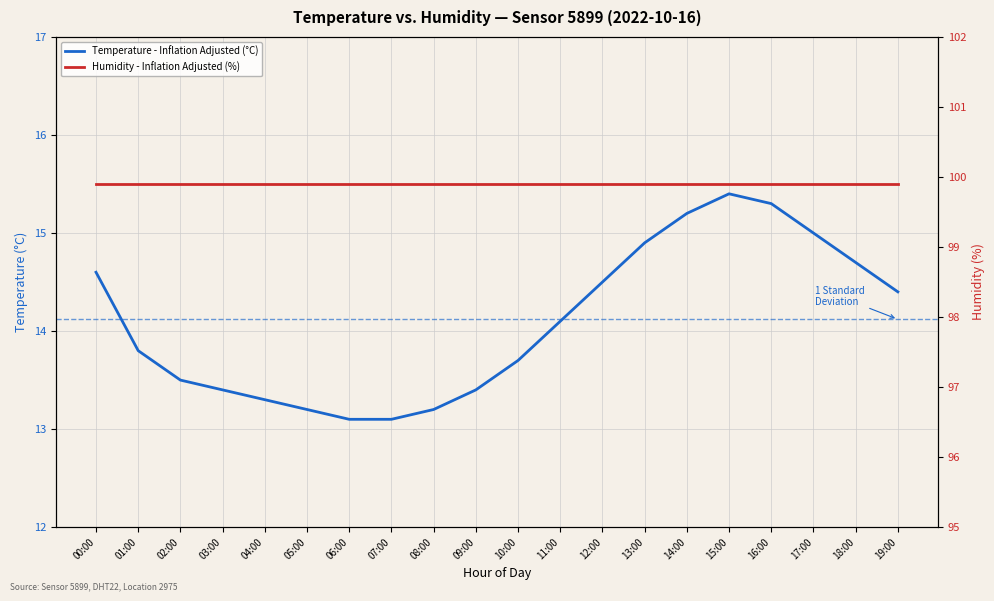

At which label does Humidity - Inflation Adjusted (%) reach its peak?

00:00